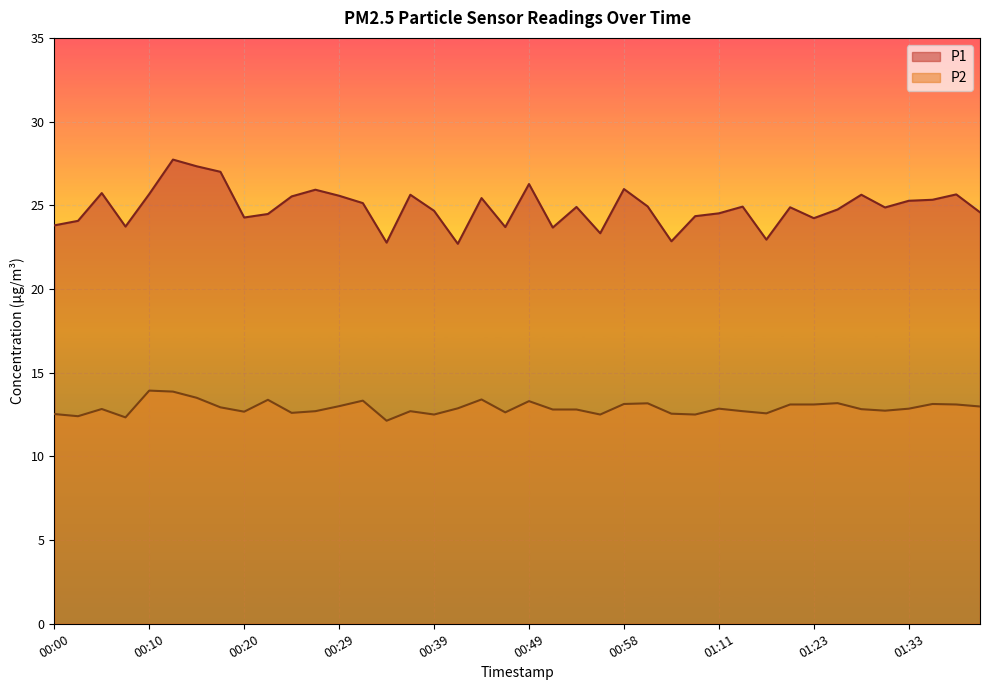

At which label does P1 first exceed 24?

00:03